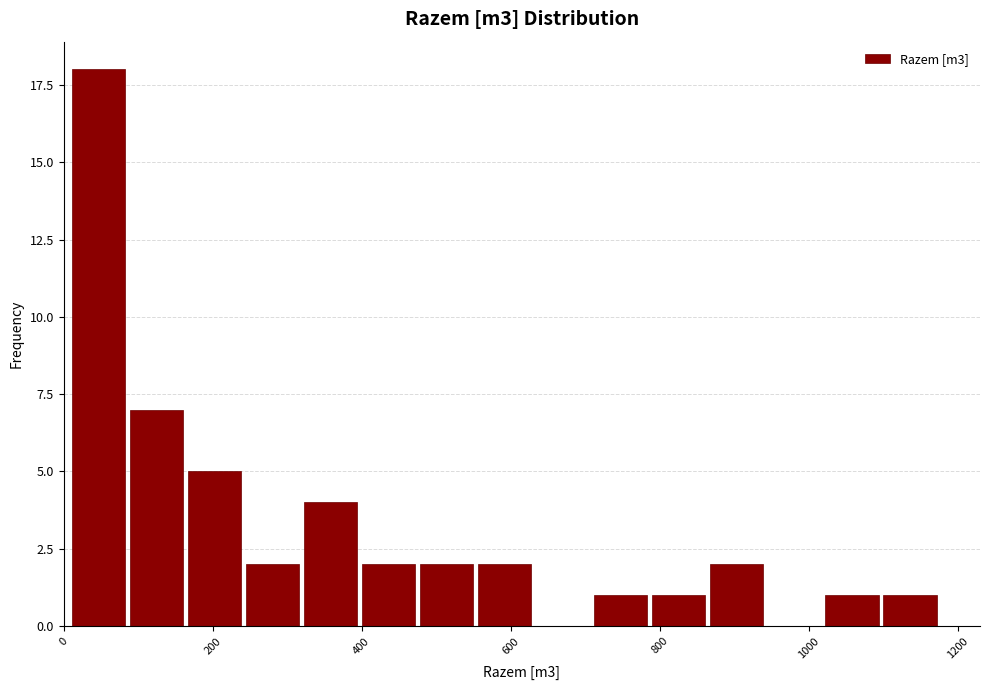

Read against the x-axis, roughly where is the centre of the tallest bar?

40